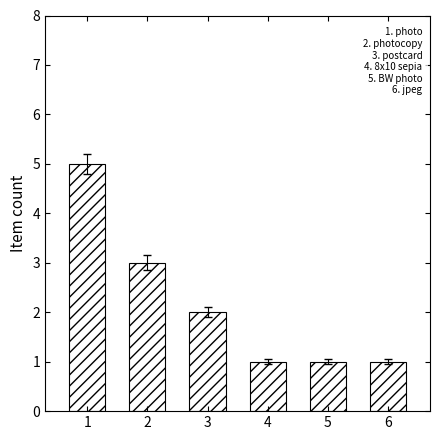

What is the maximum value shown in the chart?

5